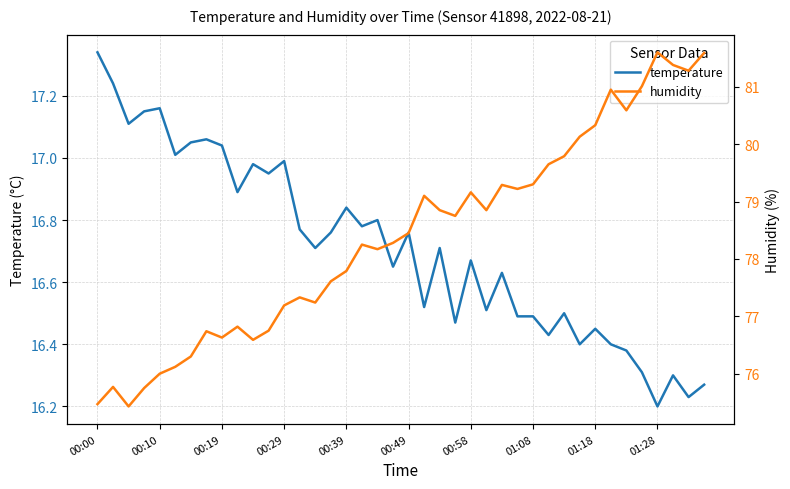

What is the average value of the temperature series?

16.7